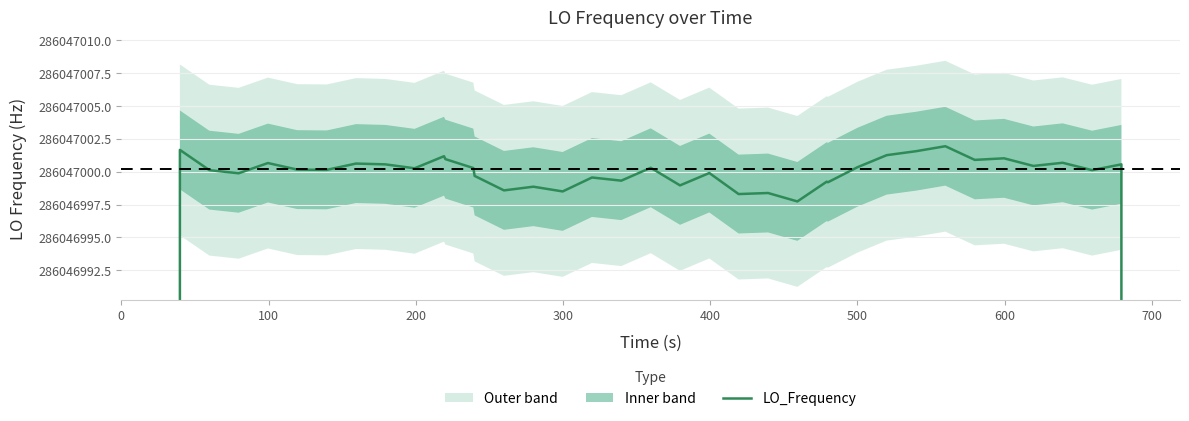

True or false: the data shows 377040744.5 at 26.

False